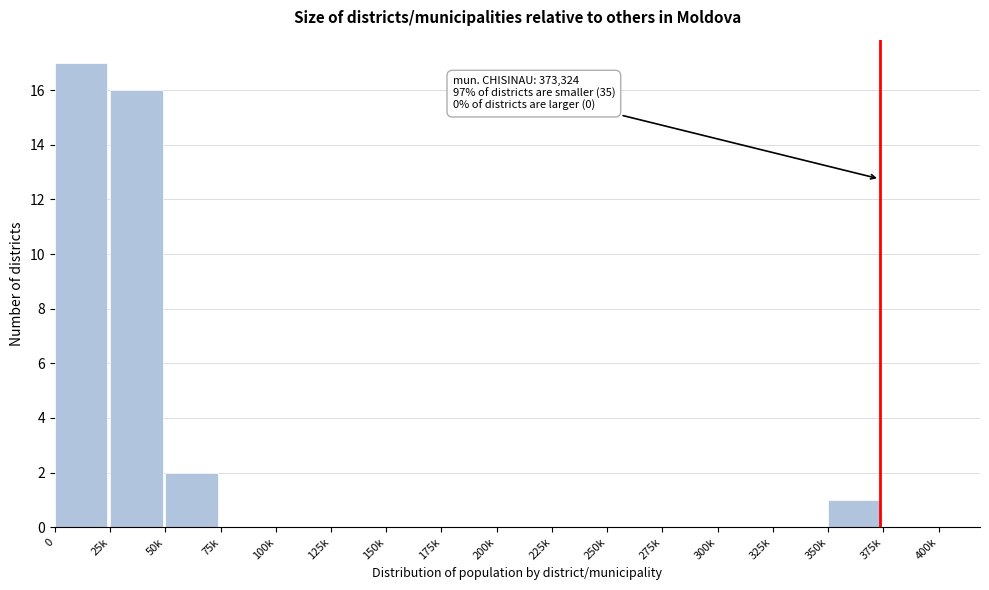

Reading left to right, what are all the values shown in this chart?

0=17	25k=16	50k=2	75k=0	100k=0	125k=0	150k=0	175k=0	200k=0	225k=0	250k=0	275k=0	300k=0	325k=0	350k=1	375k=0